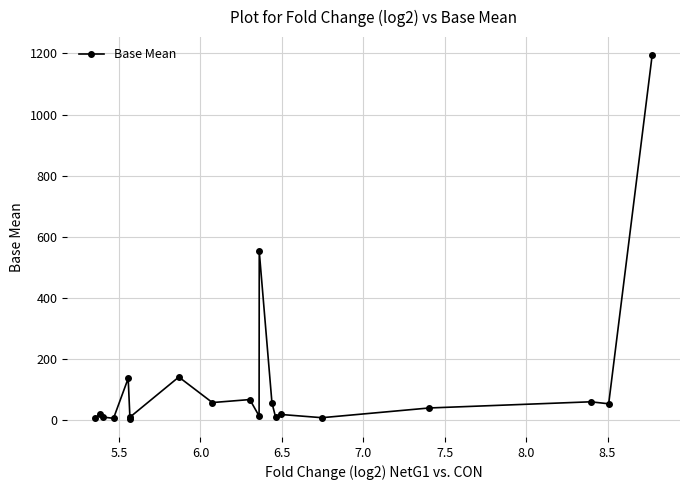

What is the maximum value shown in the chart?

1193.8